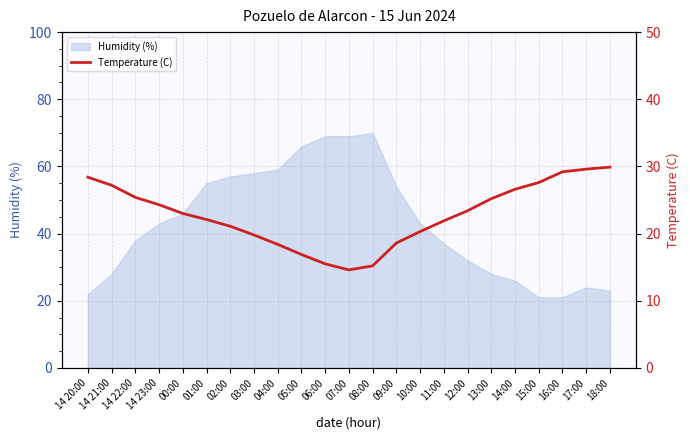

True or false: the data shows 9.0 at 09:00.

False